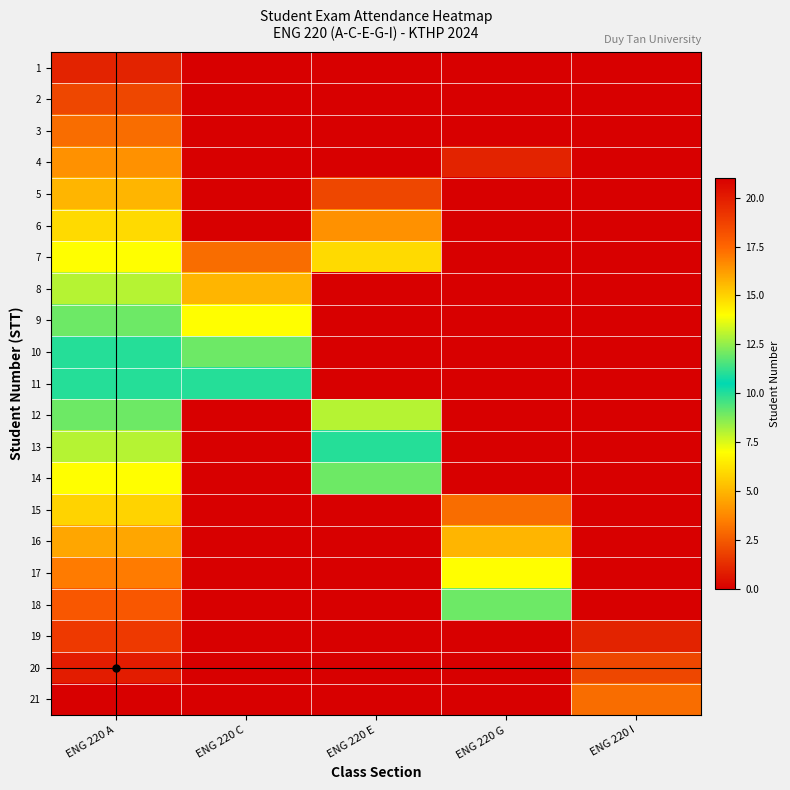

Reading right to left, list all the values displayed in this chart.

1: ENG 220 I=0	ENG 220 G=0	ENG 220 E=0	ENG 220 C=0	ENG 220 A=1
2: ENG 220 I=0	ENG 220 G=0	ENG 220 E=0	ENG 220 C=0	ENG 220 A=2
3: ENG 220 I=0	ENG 220 G=0	ENG 220 E=0	ENG 220 C=0	ENG 220 A=3
4: ENG 220 I=0	ENG 220 G=1	ENG 220 E=0	ENG 220 C=0	ENG 220 A=4
5: ENG 220 I=0	ENG 220 G=0	ENG 220 E=2	ENG 220 C=0	ENG 220 A=5
6: ENG 220 I=0	ENG 220 G=0	ENG 220 E=4	ENG 220 C=0	ENG 220 A=6
7: ENG 220 I=0	ENG 220 G=0	ENG 220 E=6	ENG 220 C=3	ENG 220 A=7
8: ENG 220 I=0	ENG 220 G=0	ENG 220 E=0	ENG 220 C=5	ENG 220 A=8
9: ENG 220 I=0	ENG 220 G=0	ENG 220 E=0	ENG 220 C=7	ENG 220 A=9
10: ENG 220 I=0	ENG 220 G=0	ENG 220 E=0	ENG 220 C=9	ENG 220 A=10
11: ENG 220 I=0	ENG 220 G=0	ENG 220 E=0	ENG 220 C=11	ENG 220 A=11
12: ENG 220 I=0	ENG 220 G=0	ENG 220 E=8	ENG 220 C=0	ENG 220 A=12
13: ENG 220 I=0	ENG 220 G=0	ENG 220 E=10	ENG 220 C=0	ENG 220 A=13
14: ENG 220 I=0	ENG 220 G=0	ENG 220 E=12	ENG 220 C=0	ENG 220 A=14
15: ENG 220 I=0	ENG 220 G=3	ENG 220 E=0	ENG 220 C=0	ENG 220 A=15
16: ENG 220 I=0	ENG 220 G=5	ENG 220 E=0	ENG 220 C=0	ENG 220 A=16
17: ENG 220 I=0	ENG 220 G=7	ENG 220 E=0	ENG 220 C=0	ENG 220 A=17
18: ENG 220 I=0	ENG 220 G=9	ENG 220 E=0	ENG 220 C=0	ENG 220 A=18
19: ENG 220 I=1	ENG 220 G=0	ENG 220 E=0	ENG 220 C=0	ENG 220 A=19
20: ENG 220 I=2	ENG 220 G=0	ENG 220 E=0	ENG 220 C=0	ENG 220 A=20
21: ENG 220 I=3	ENG 220 G=0	ENG 220 E=0	ENG 220 C=0	ENG 220 A=21